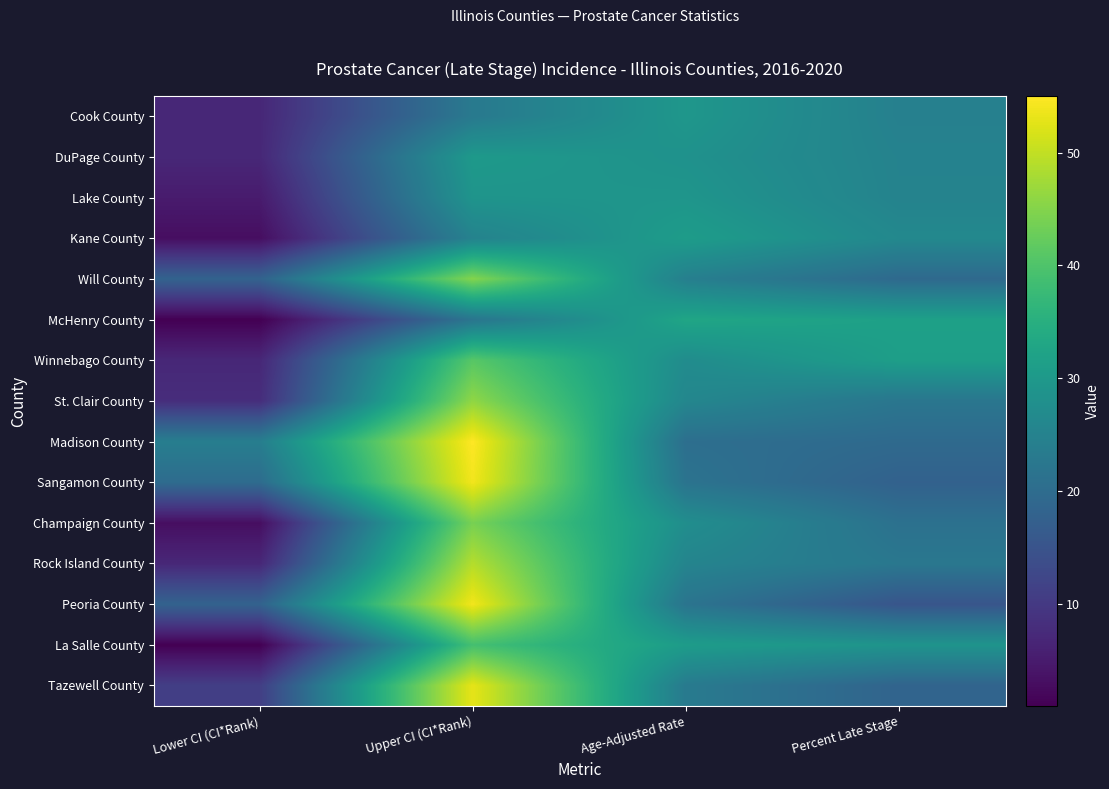

Reading left to right, extract all data points from this chart.

Cook County: Lower CI (CI*Rank)=7.0	Upper CI (CI*Rank)=23.0	Age-Adjusted Rate=29.5	Percent Late Stage=24.5
DuPage County: Lower CI (CI*Rank)=7.0	Upper CI (CI*Rank)=30.0	Age-Adjusted Rate=28.4	Percent Late Stage=25.0
Lake County: Lower CI (CI*Rank)=5.0	Upper CI (CI*Rank)=29.0	Age-Adjusted Rate=29.2	Percent Late Stage=25.1
Kane County: Lower CI (CI*Rank)=3.0	Upper CI (CI*Rank)=25.0	Age-Adjusted Rate=30.8	Percent Late Stage=26.3
Will County: Lower CI (CI*Rank)=18.0	Upper CI (CI*Rank)=45.0	Age-Adjusted Rate=24.3	Percent Late Stage=19.5
McHenry County: Lower CI (CI*Rank)=1.0	Upper CI (CI*Rank)=22.0	Age-Adjusted Rate=32.8	Percent Late Stage=31.7
Winnebago County: Lower CI (CI*Rank)=7.0	Upper CI (CI*Rank)=41.0	Age-Adjusted Rate=27.2	Percent Late Stage=31.3
St. Clair County: Lower CI (CI*Rank)=8.0	Upper CI (CI*Rank)=46.0	Age-Adjusted Rate=25.9	Percent Late Stage=22.2
Madison County: Lower CI (CI*Rank)=24.0	Upper CI (CI*Rank)=55.0	Age-Adjusted Rate=20.6	Percent Late Stage=19.6
Sangamon County: Lower CI (CI*Rank)=20.0	Upper CI (CI*Rank)=54.0	Age-Adjusted Rate=21.6	Percent Late Stage=17.8
Champaign County: Lower CI (CI*Rank)=3.0	Upper CI (CI*Rank)=44.0	Age-Adjusted Rate=27.6	Percent Late Stage=21.1
Rock Island County: Lower CI (CI*Rank)=7.0	Upper CI (CI*Rank)=49.0	Age-Adjusted Rate=25.4	Percent Late Stage=22.5
Peoria County: Lower CI (CI*Rank)=18.0	Upper CI (CI*Rank)=54.0	Age-Adjusted Rate=21.8	Percent Late Stage=15.3
La Salle County: Lower CI (CI*Rank)=1.0	Upper CI (CI*Rank)=39.0	Age-Adjusted Rate=30.7	Percent Late Stage=28.9
Tazewell County: Lower CI (CI*Rank)=11.0	Upper CI (CI*Rank)=53.0	Age-Adjusted Rate=23.2	Percent Late Stage=18.3